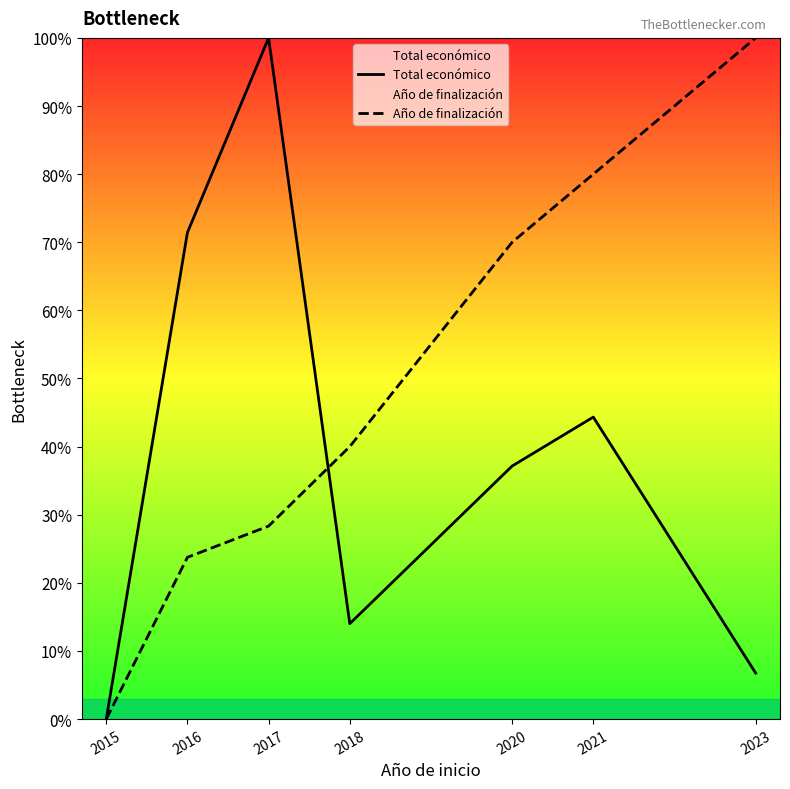

What is the highest value of the Total económico series?

100.0